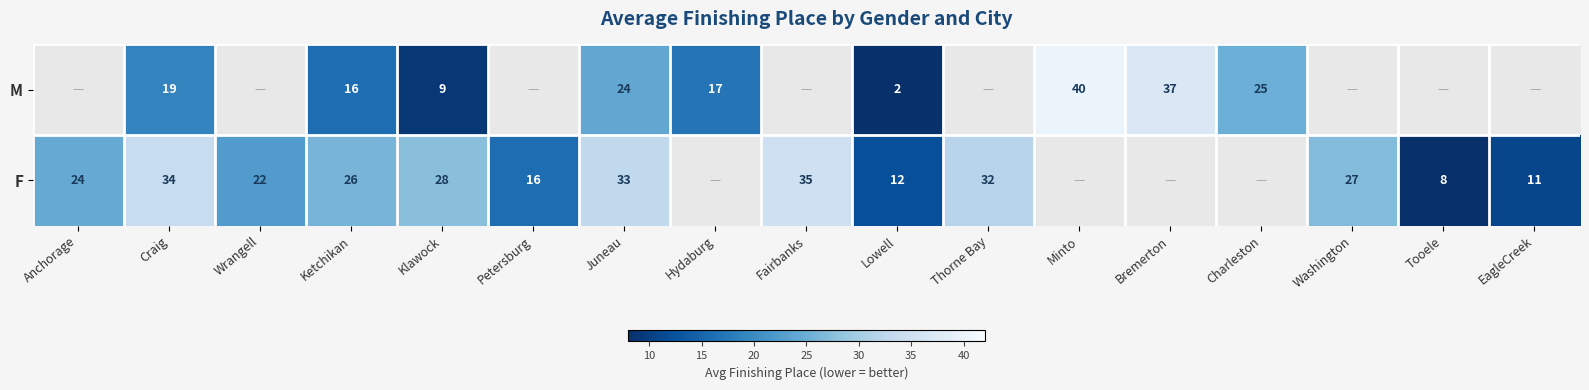

Is it true that F equals 8 at Tooele?

True